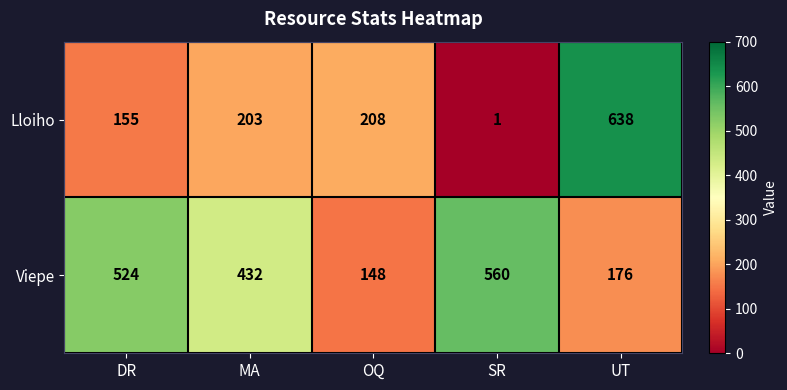

True or false: Viepe has a value of 237 at SR.

False